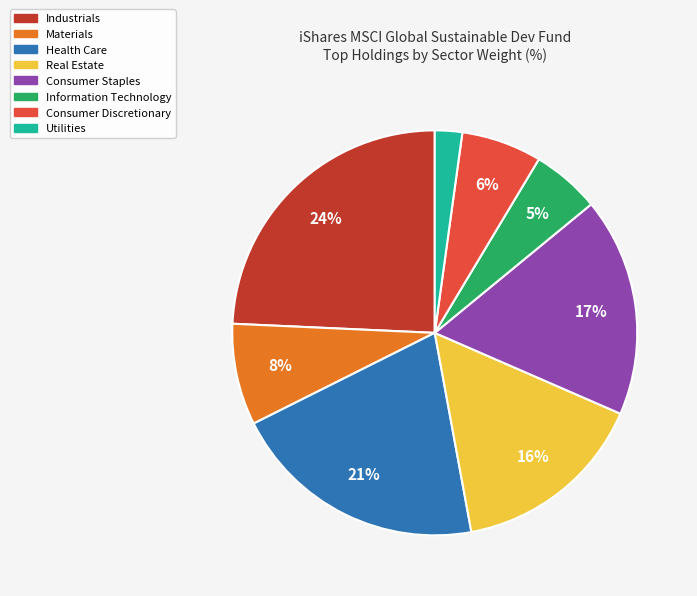

To the nearest percent, what is the average slice percentage?

12%